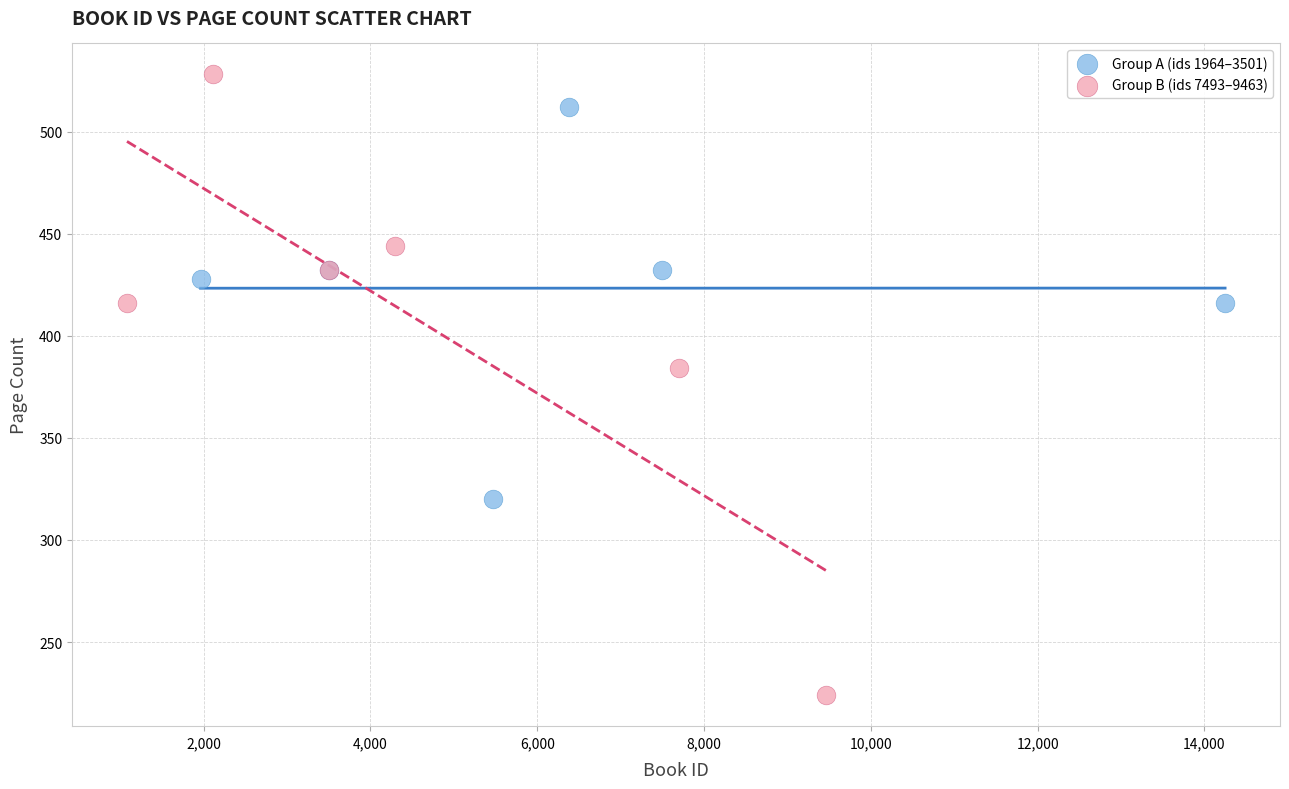

Which series contains the highest Y value?

Group B (ids 7493–9463)